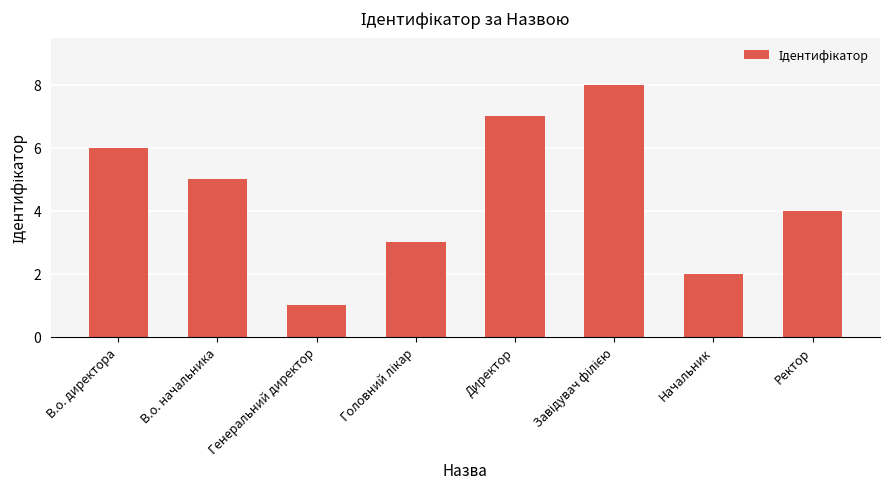

What is the maximum value shown in the chart?

8